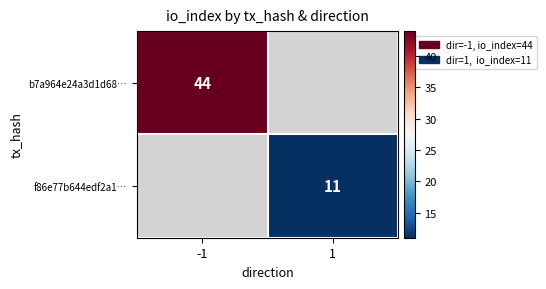

The value of f86e77b644edf2a1… at 1 is 11. True or false?

True